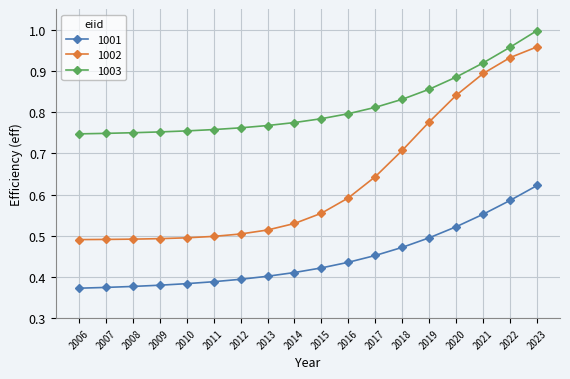

Rank the series by their maximum value, from highest to lowest.

1003, 1002, 1001